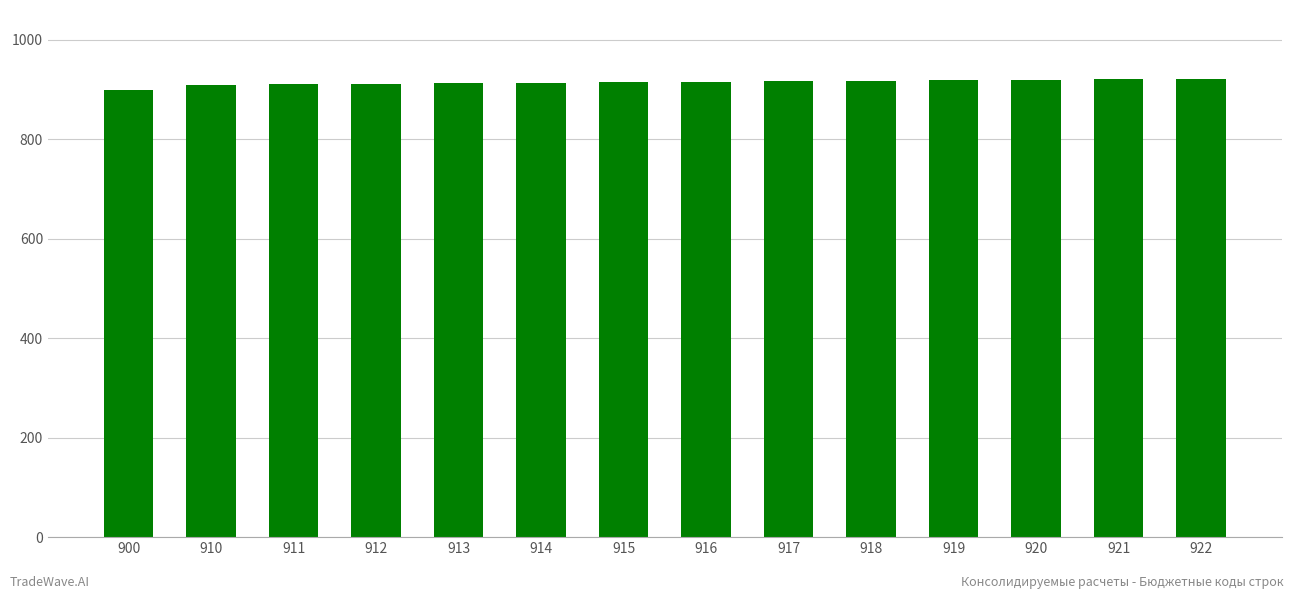

The chart shows a value of 912 at 912. True or false?

True